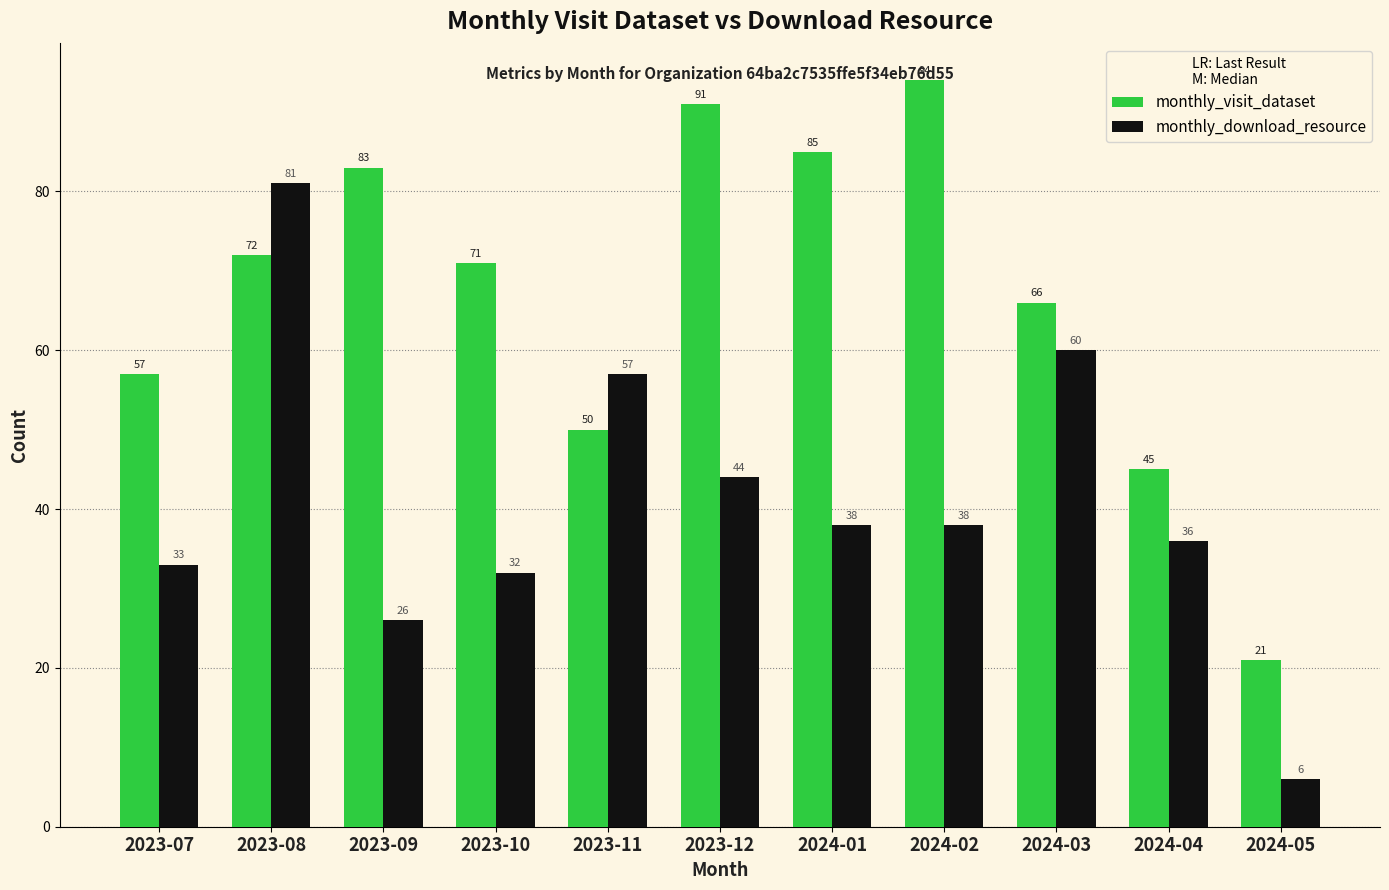

Count the number of data series in this chart.

2